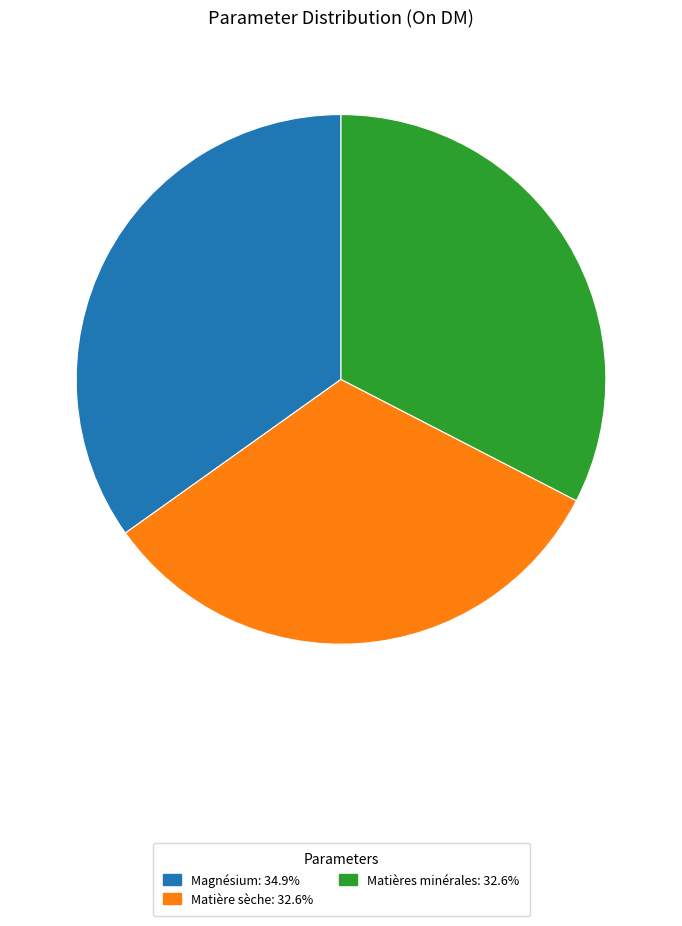

Is there any slice that represents more than half of the pie?

No